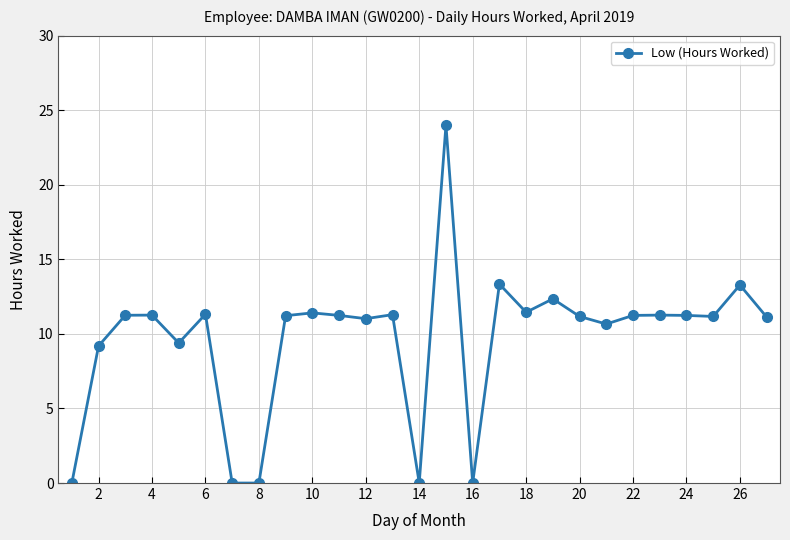

What is the sum of all values?

260.9